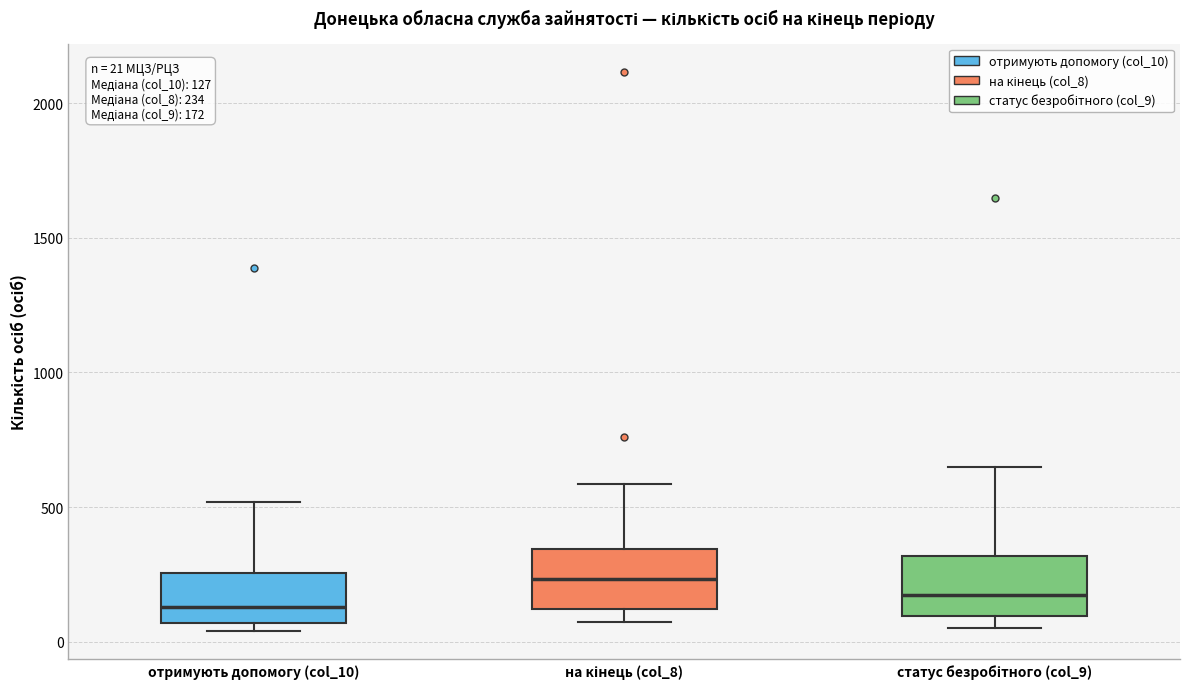

Which box's median line is the highest?

на кінець (col_8)